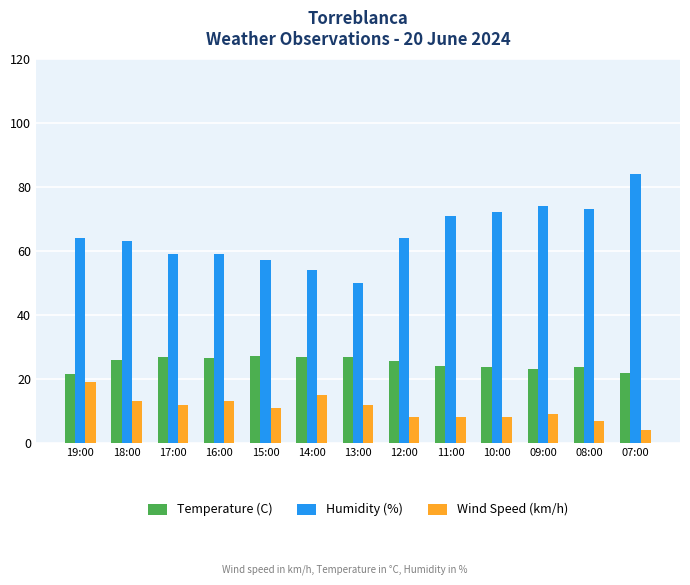

What is the difference between the highest and lowest values at 11:00?

63.0